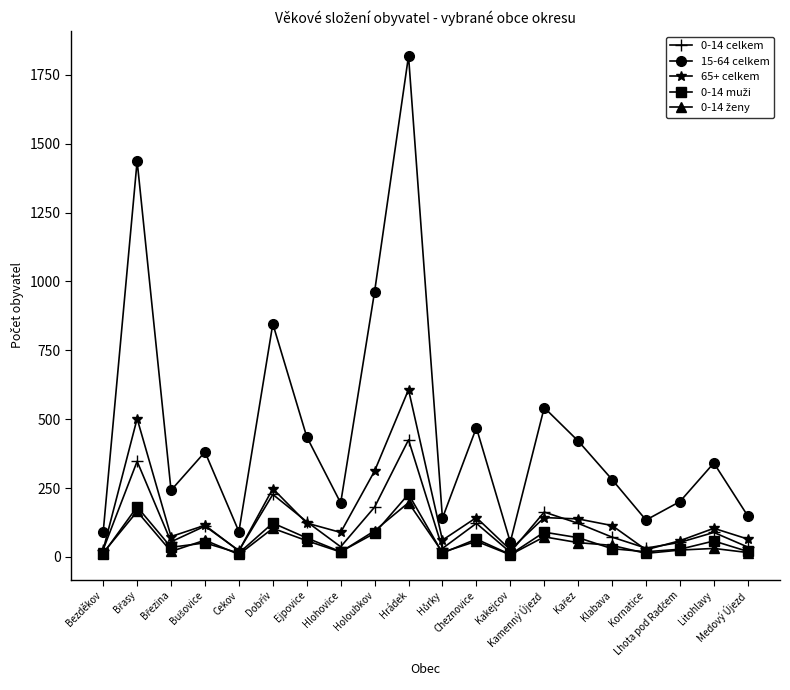

What is the greatest value displayed?

1818